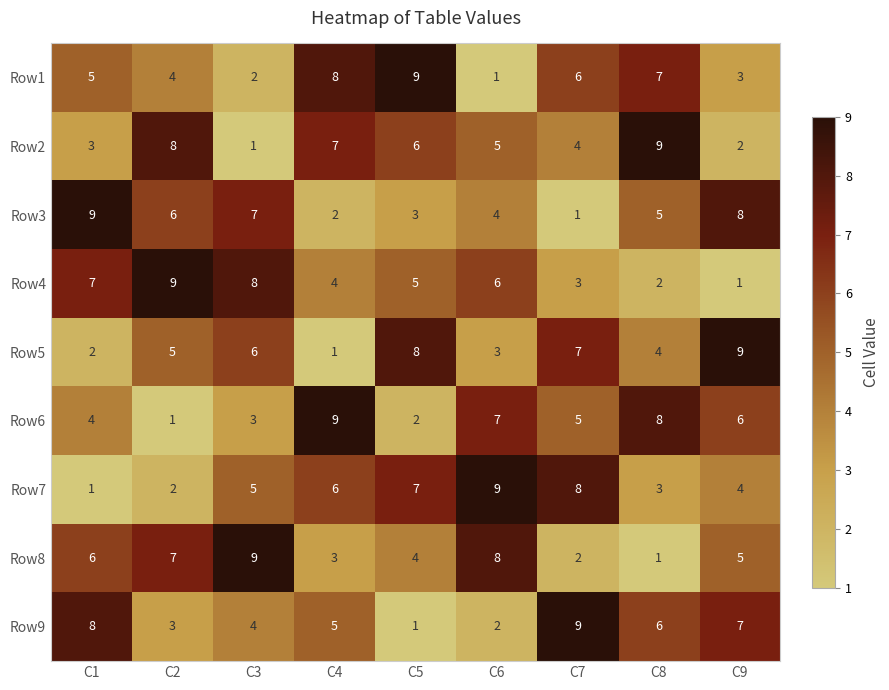

What is the total value across all series at C3?

45